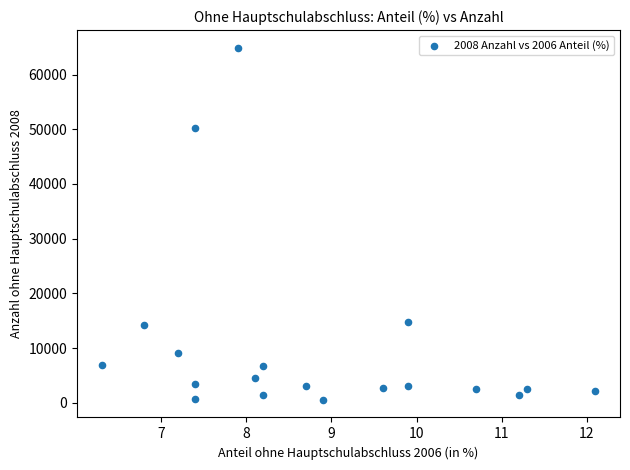

What is the range of Y values (max minus min)?

64388